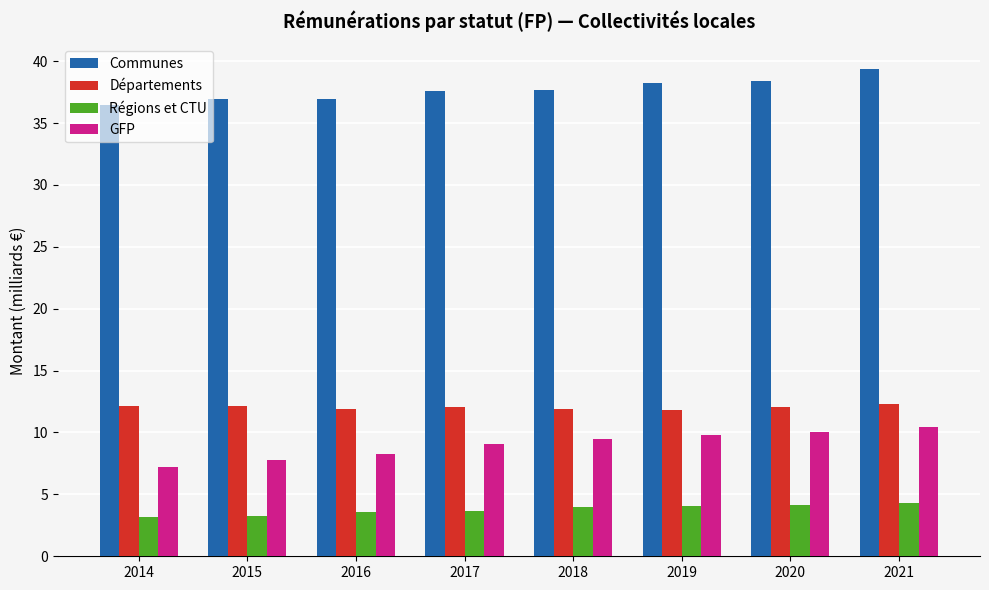

The Départements series shows 15.8 at 2017. True or false?

False